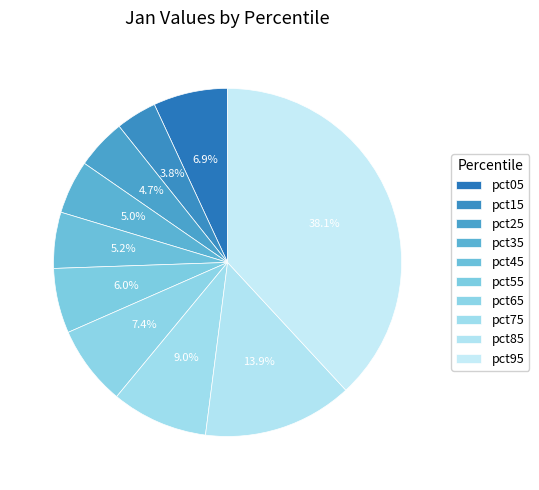

How many segments does this pie chart have?

10